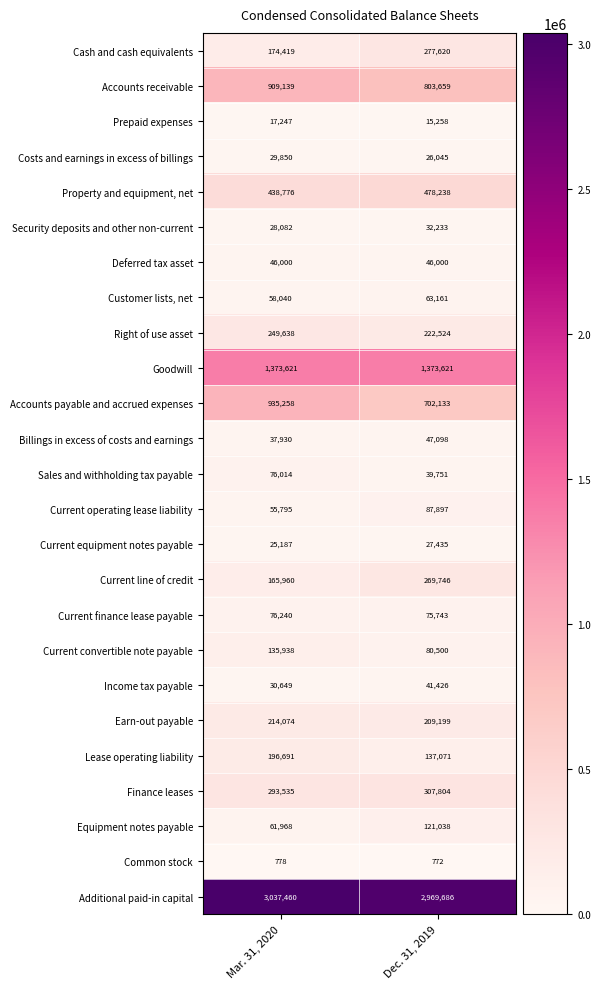

Which series has the largest total across all categories?

Additional paid-in capital